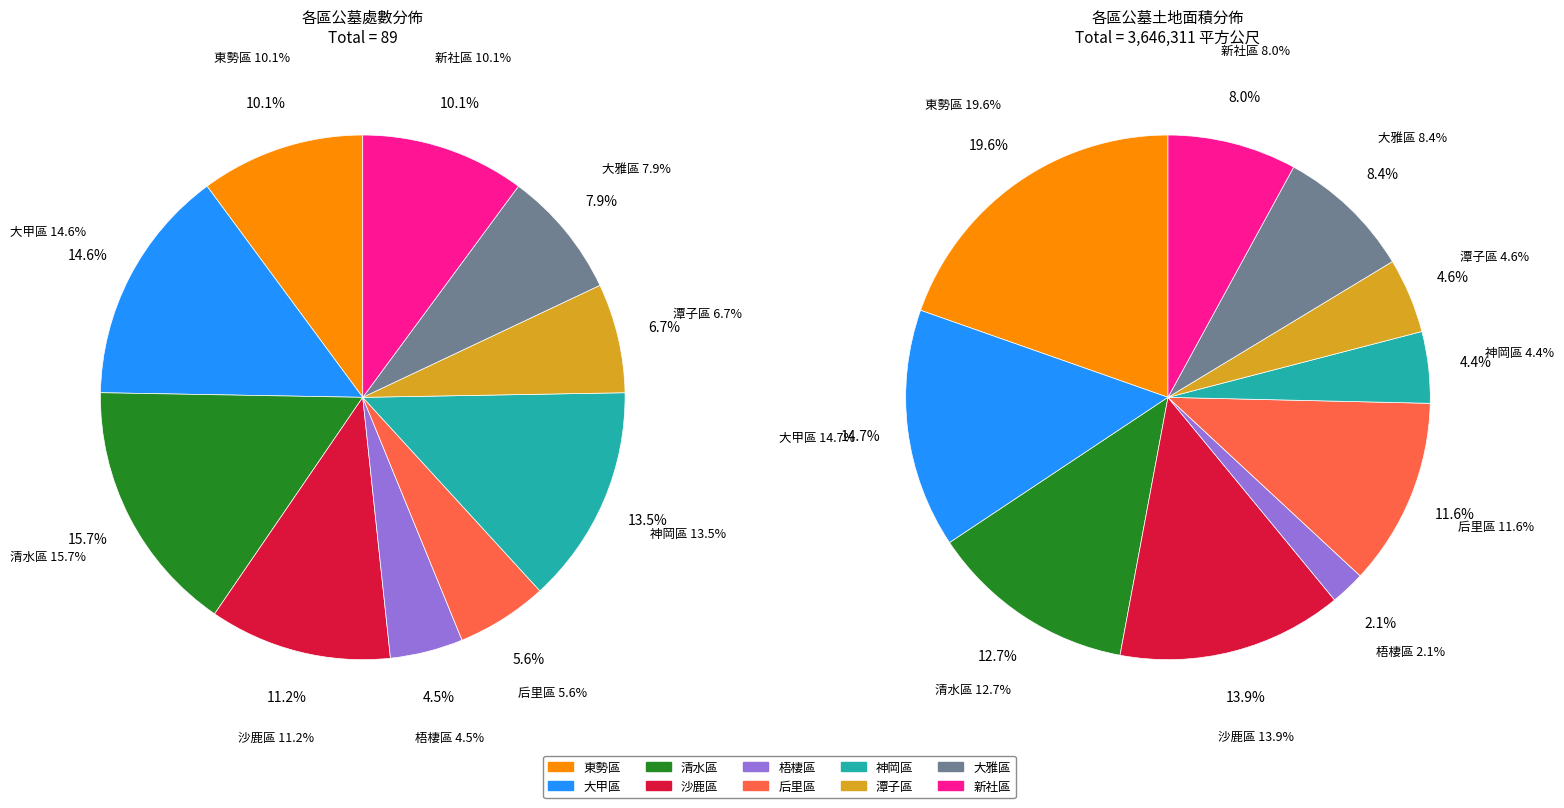

Which slice is the largest?

東勢區